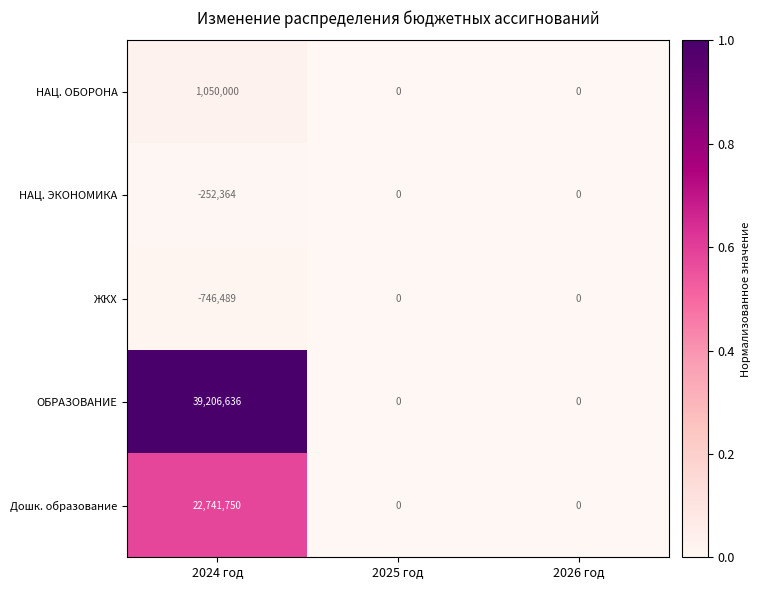

Count the number of categories in the chart.

3